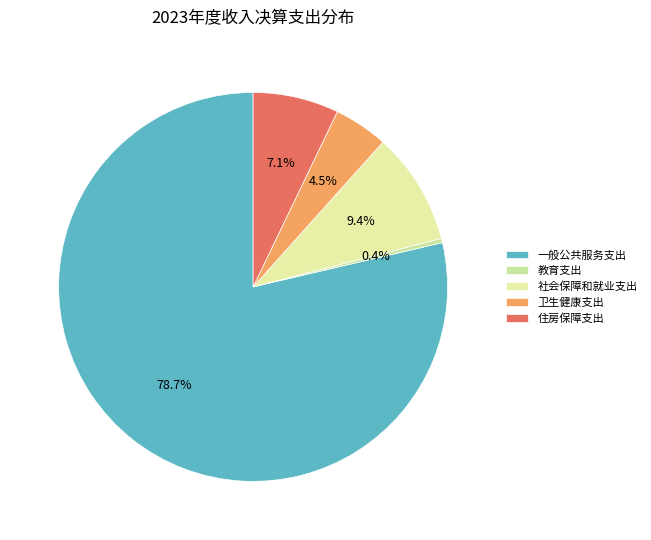

Which category has the smallest portion of the pie?

教育支出